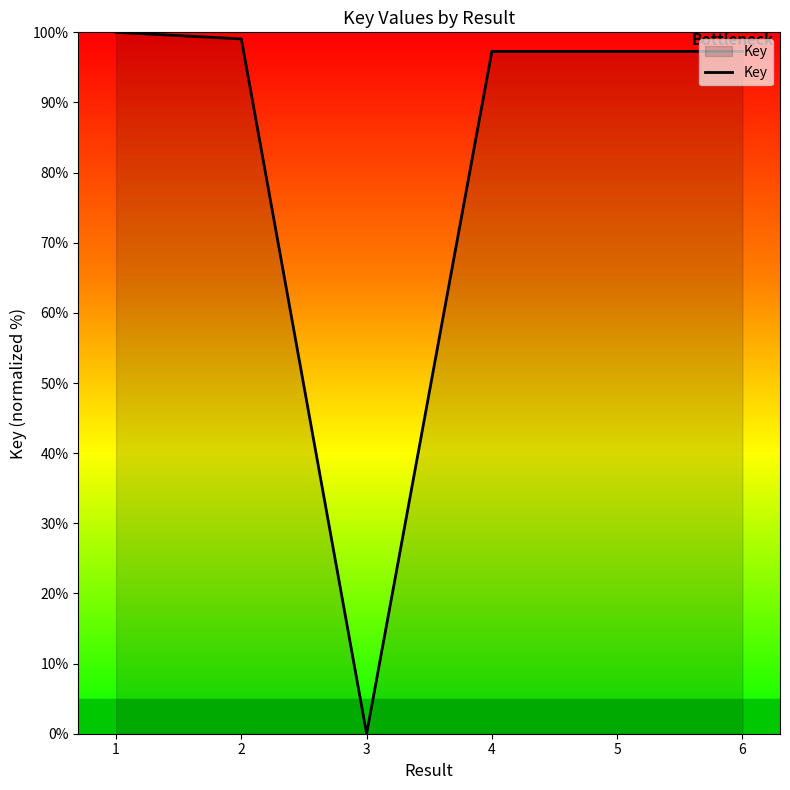

Reading right to left, transcribe all the data shown in this chart.

6=97.3	5=97.3	4=97.3	3=0.0	2=99.1	1=100.0